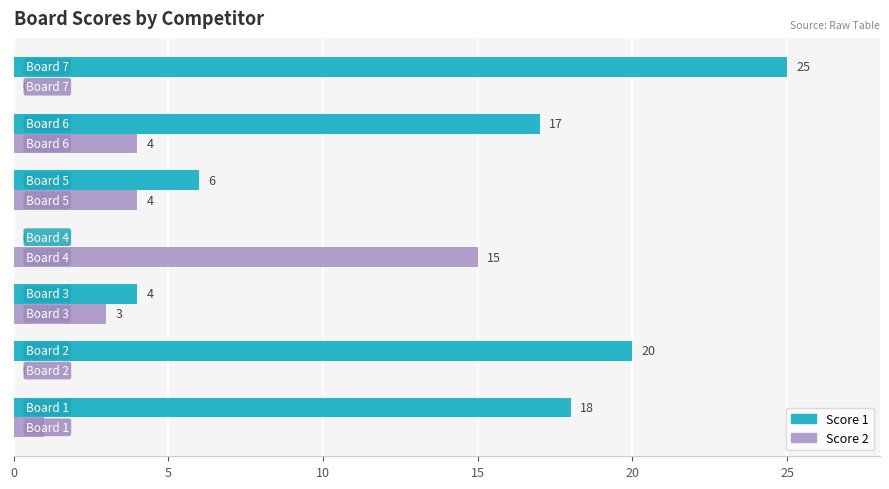

What is the highest value of the Score 1 series?

25